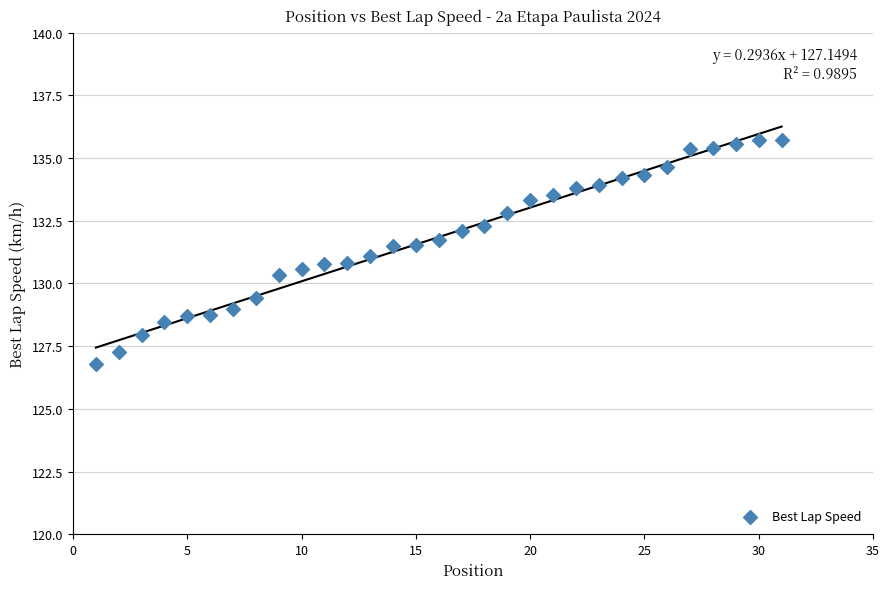

What is the range of Y values (max minus min)?

8.9